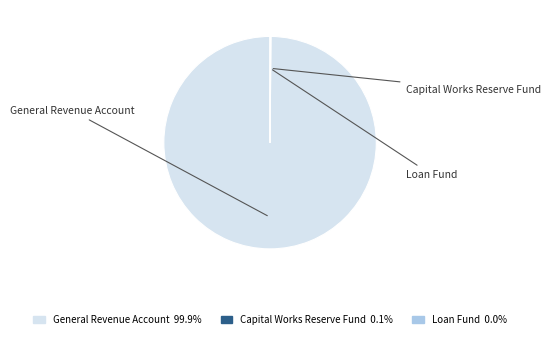

Which category has the biggest portion of the pie?

General Revenue Account